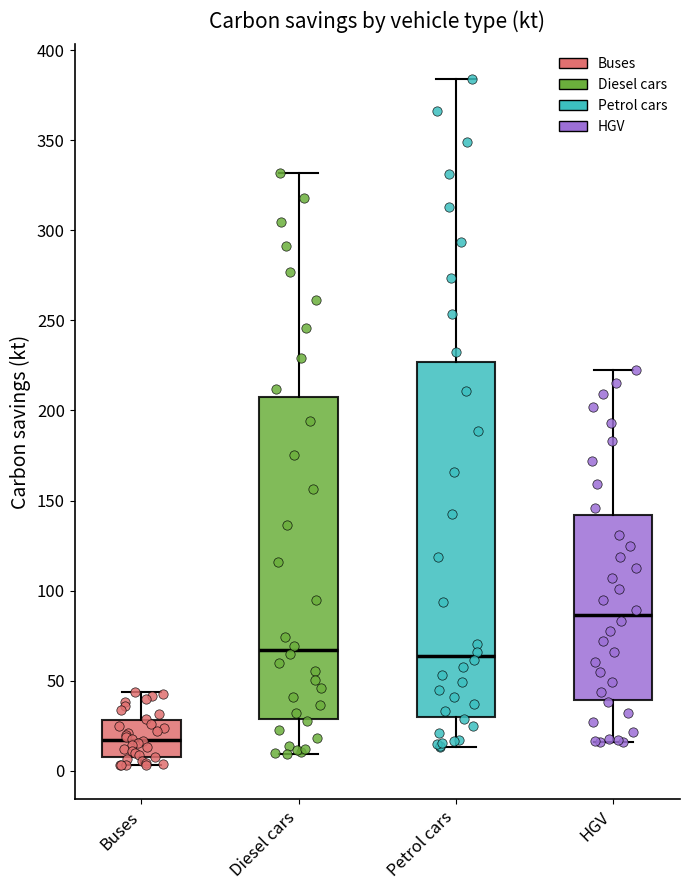

Reading left to right, read every box against the y-axis: the position of its median line, the range the box covers, and the ends of its whiskers. The values are not printed on the chart, so give them approximately, as read against the axis.

Buses: median 15, box 10 to 30, whiskers 5 to 45
Diesel cars: median 65, box 30 to 205, whiskers 10 to 330
Petrol cars: median 65, box 30 to 225, whiskers 15 to 385
HGV: median 85, box 40 to 140, whiskers 15 to 225